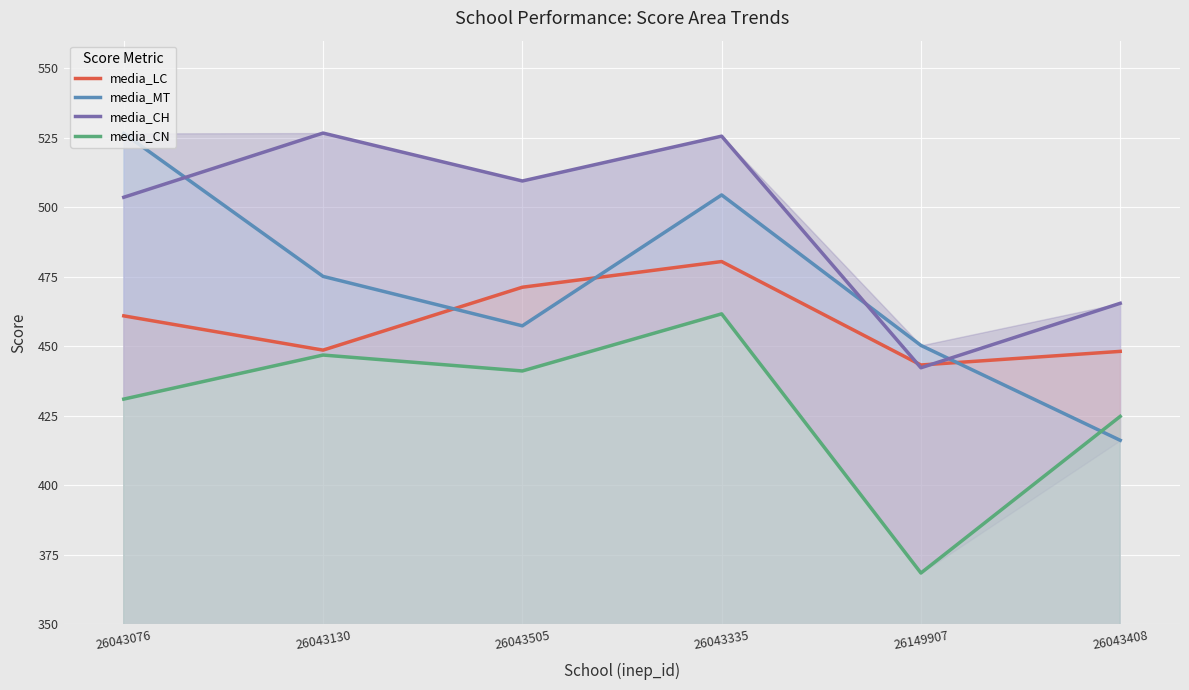

What is the sum of the media_LC values at 26043076 and 26149907?

904.3